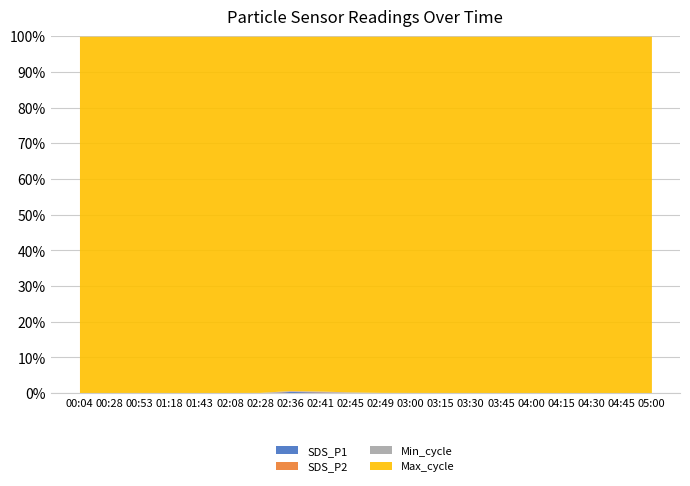

What is the difference between the SDS_P2 values at 04:15 and 03:45?

0.2